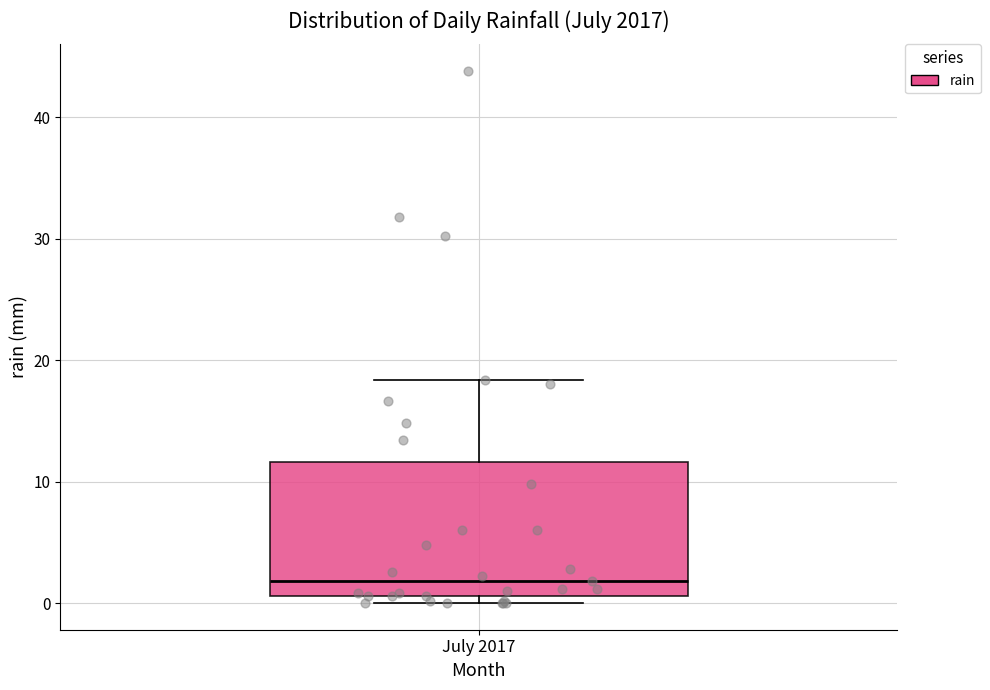

Where does the median line of the box for July 2017 sit on the y-axis? The values are not printed on the chart, so give them approximately, as read against the axis.

2